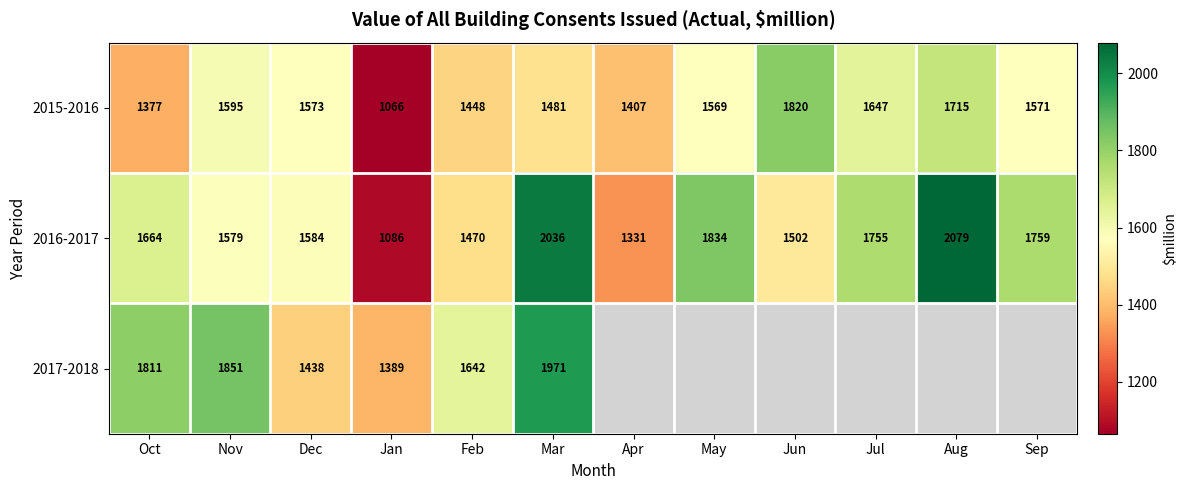

Rank the categories by 2016-2017 value from highest to lowest.

Aug, Mar, May, Sep, Jul, Oct, Dec, Nov, Jun, Feb, Apr, Jan